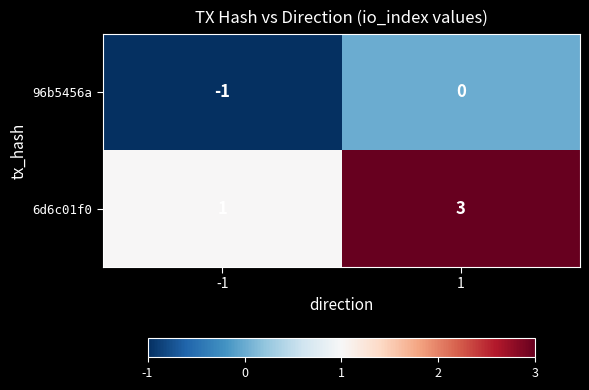

Which series has the largest range (max minus min)?

6d6c01f0